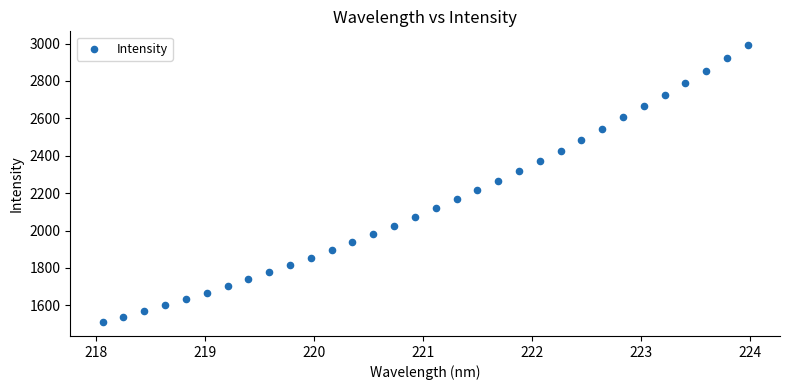

What is the range of Y values (max minus min)?

1481.7